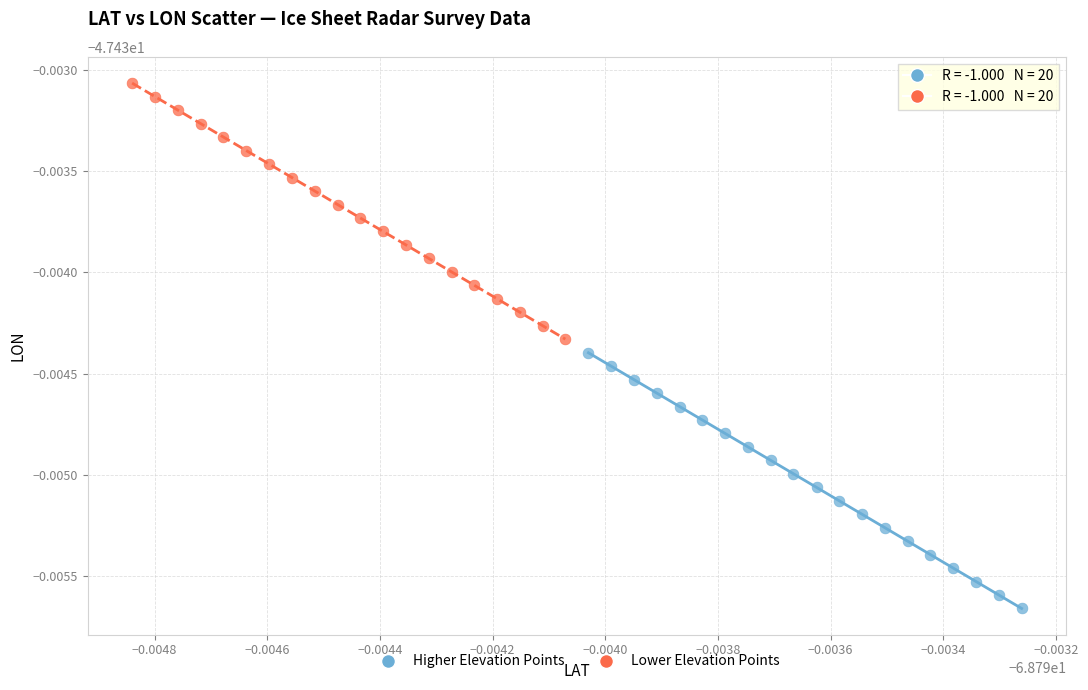

Which series has the widest spread of Y values?

Lower Elevation Points